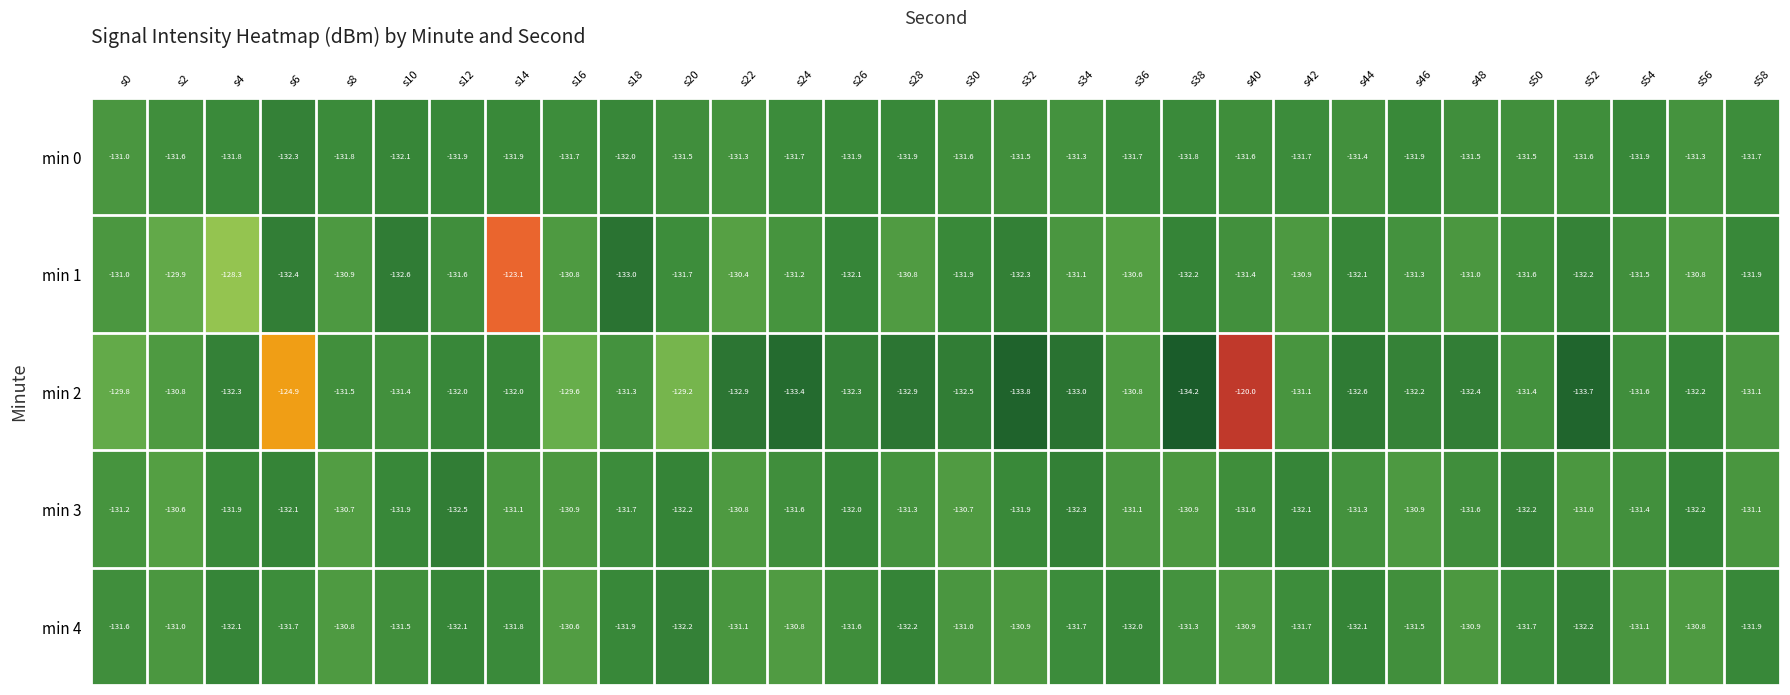

What is the difference between the maximum and second lowest values in the min 2 series?

13.8